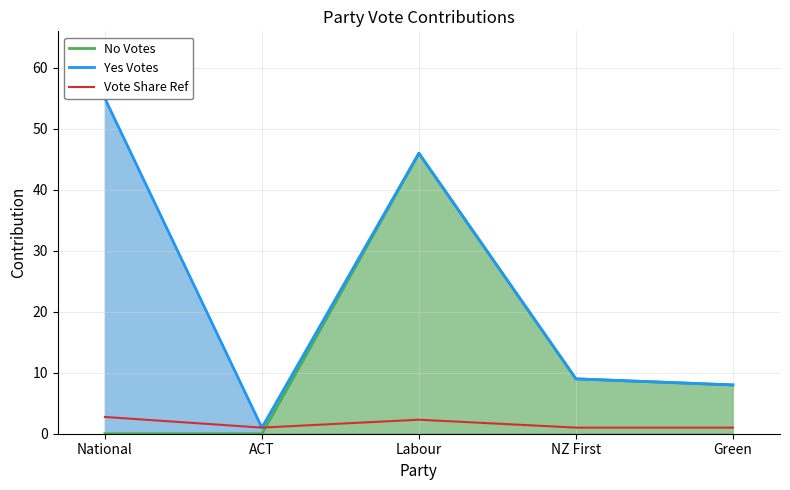

What is the label of the 4th point from the left?

NZ First